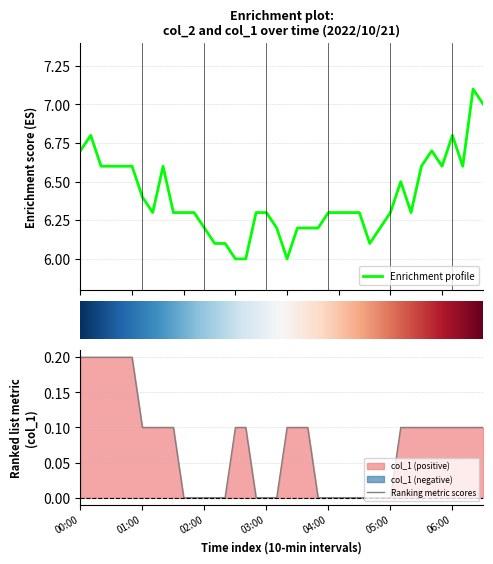

What is the sum of all col_1 values?

3.0